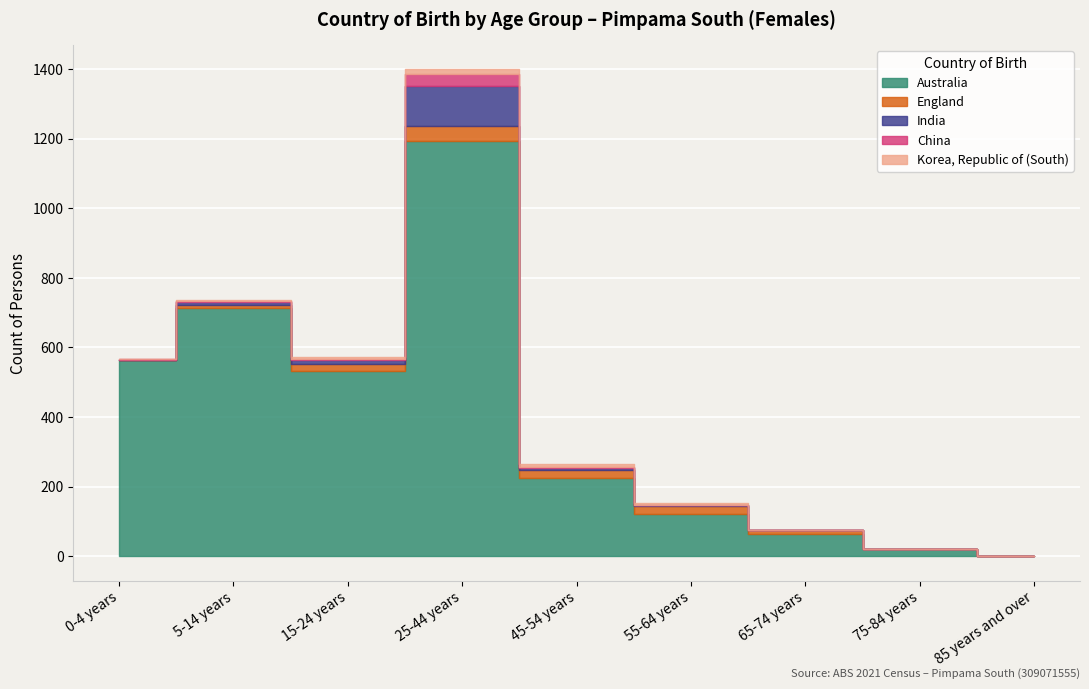

True or false: England has more than 1 points higher than both neighbors.

False